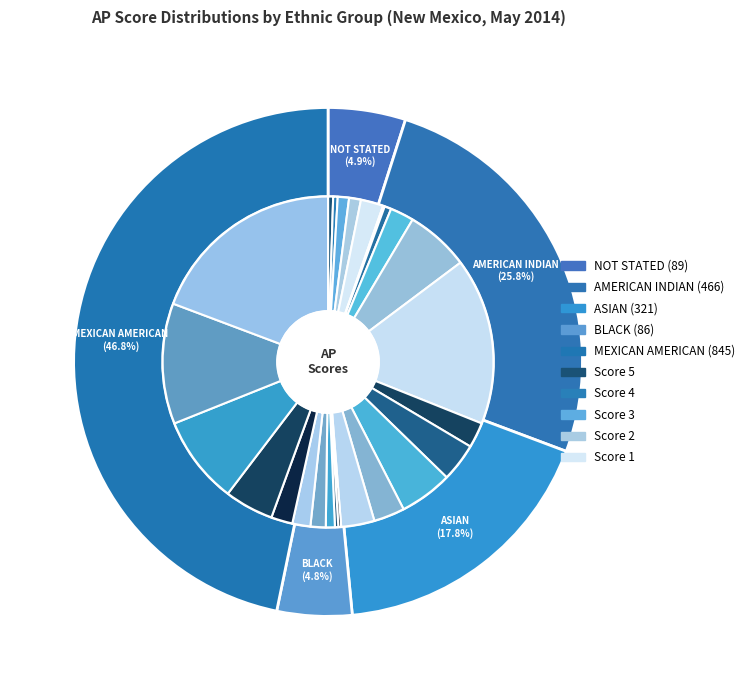

Rank the categories by value from highest to lowest.

MEXICAN AMERICAN, AMERICAN INDIAN, ASIAN, NOT STATED, BLACK